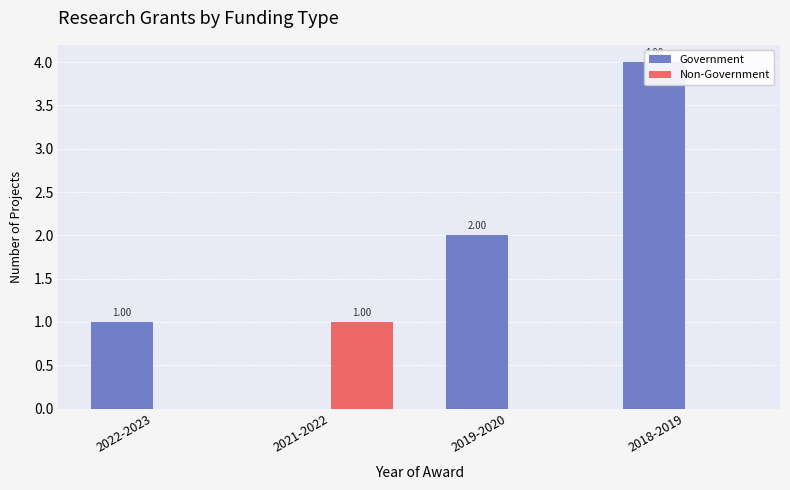

The Government series shows 6 at 2018-2019. True or false?

False